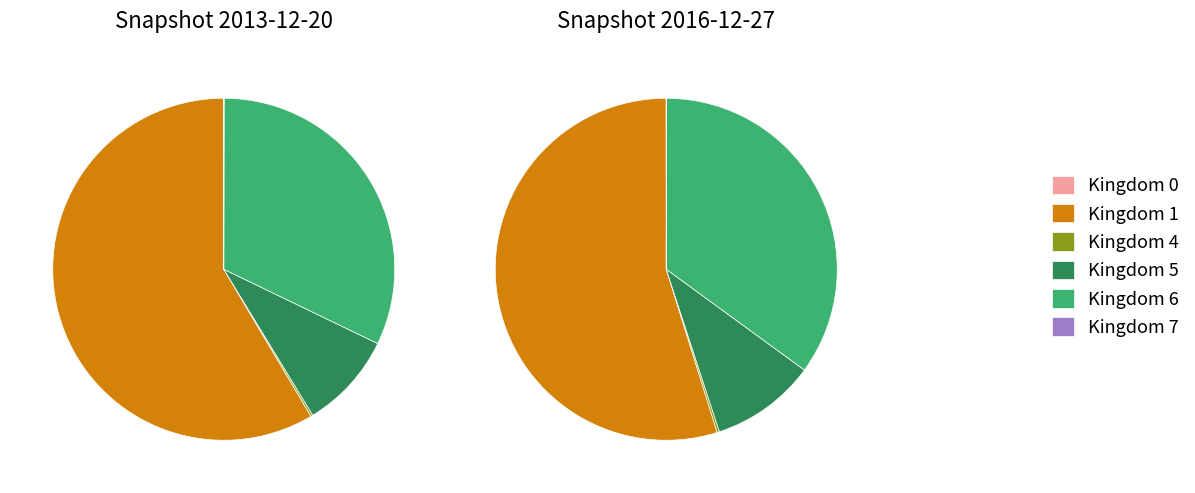

Count the number of slices in the pie.

6